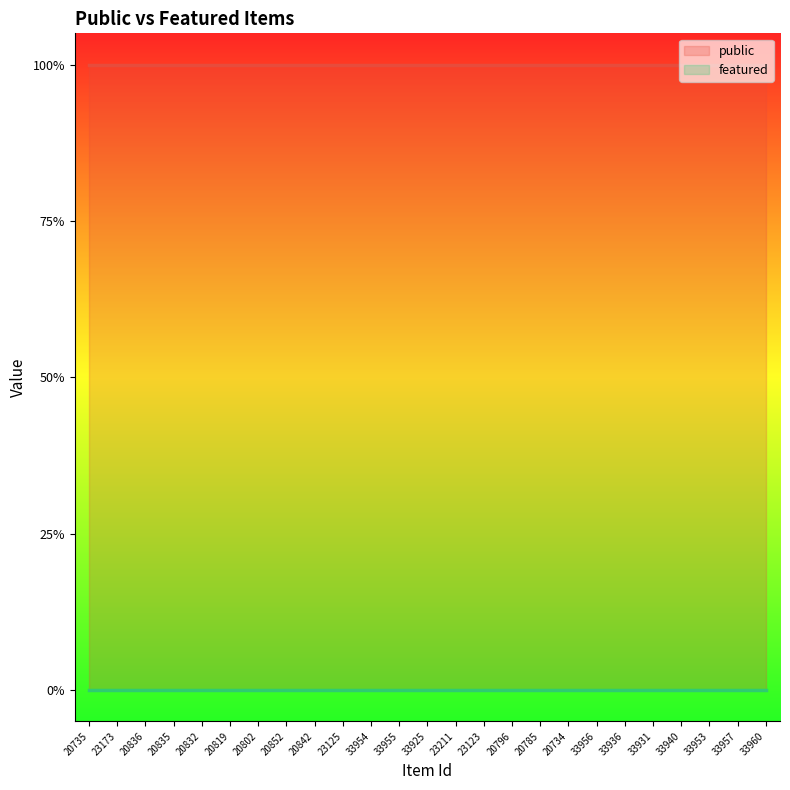

What is the total value across all series at 20785?

1